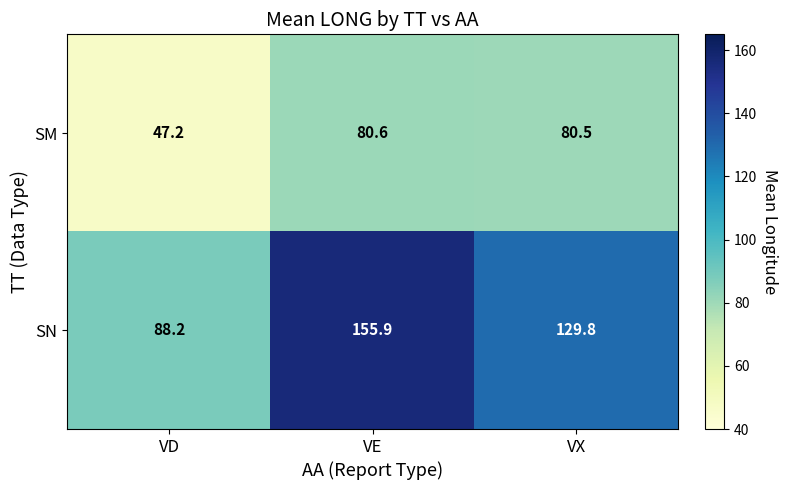

How many categories are shown in the chart?

3